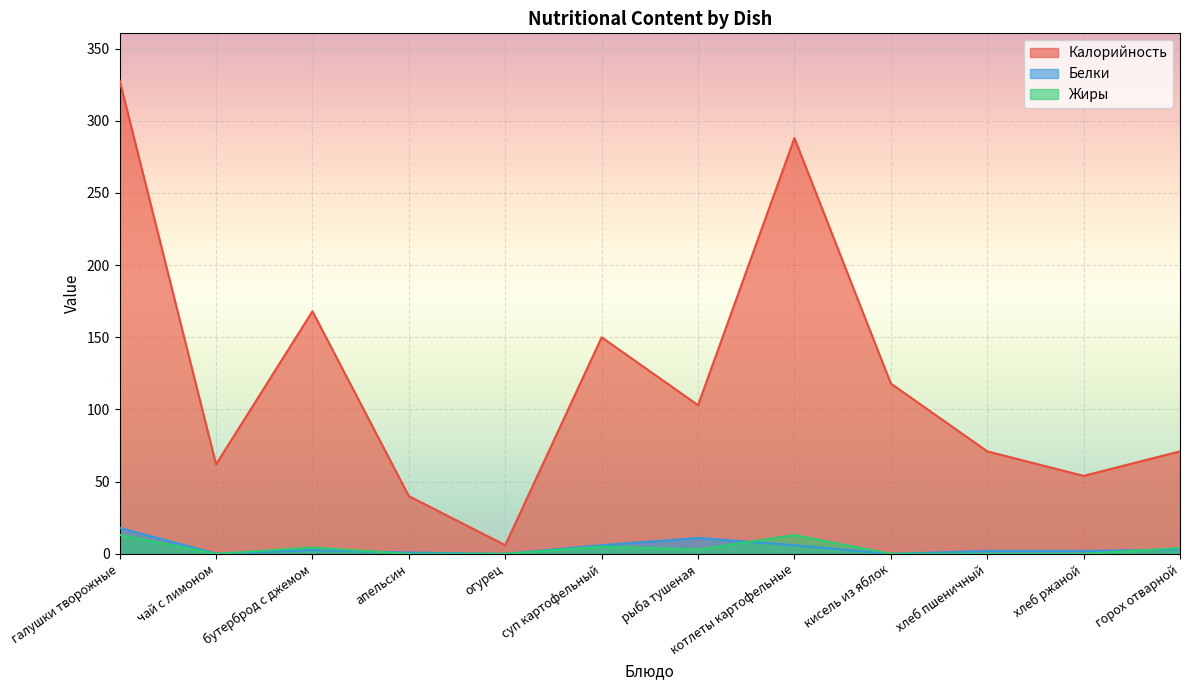

Reading right to left, transcribe all the data shown in this chart.

Калорийность: 71.0	54.0	71.0	118.0	288.0	103.0	150.0	6.0	40.0	168.0	62.0	327.8
Белки: 3.0	2.0	2.0	0.0	6.0	11.0	6.0	0.0	0.9	2.5	0.1	17.9
Жиры: 4.0	0.0	0.0	0.0	13.0	3.0	5.0	0.0	0.0	4.4	0.0	13.1